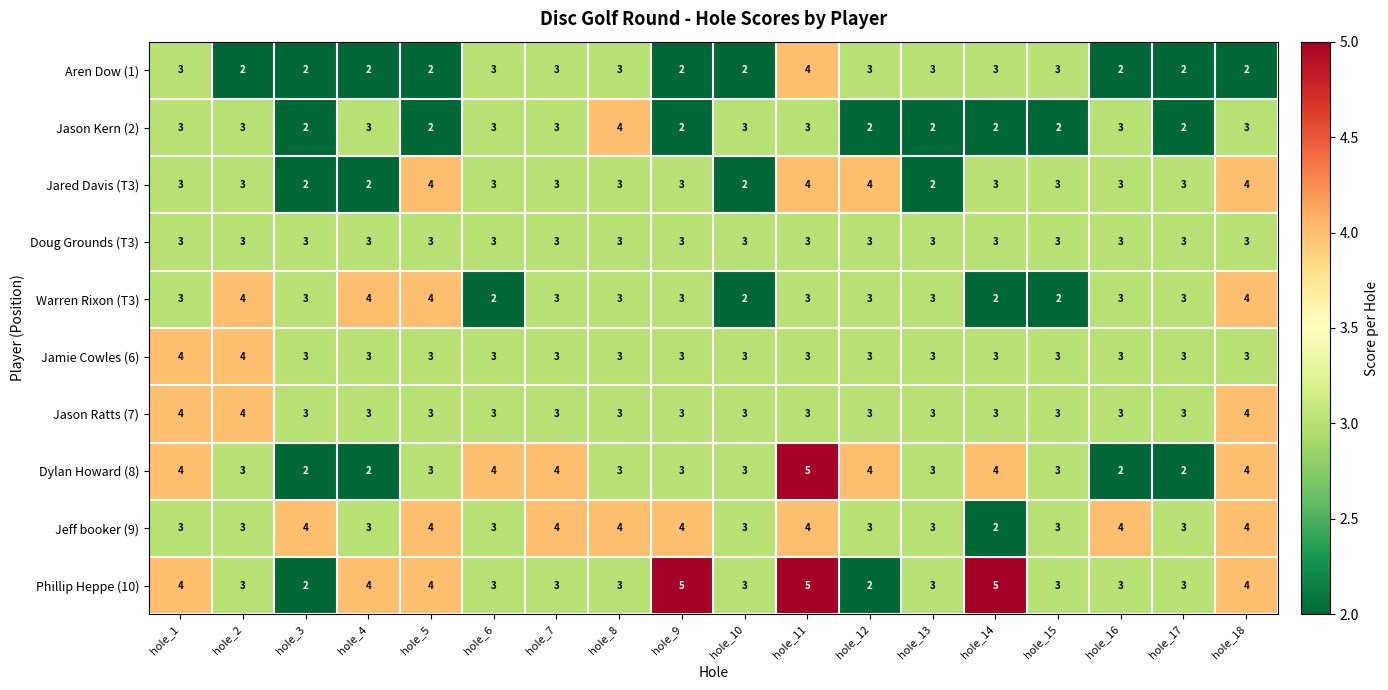

At which label does Phillip Heppe (10) first exceed 3?

hole_1